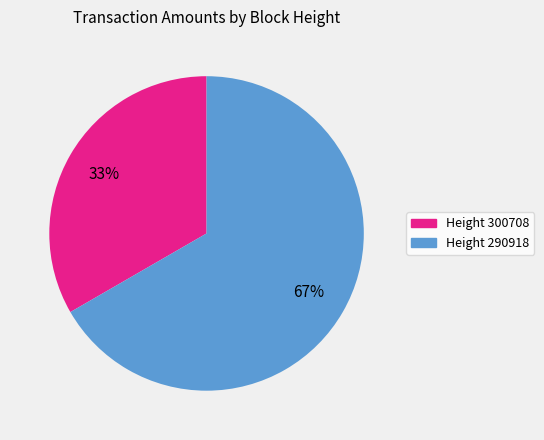

Which slice is the largest?

Height 290918